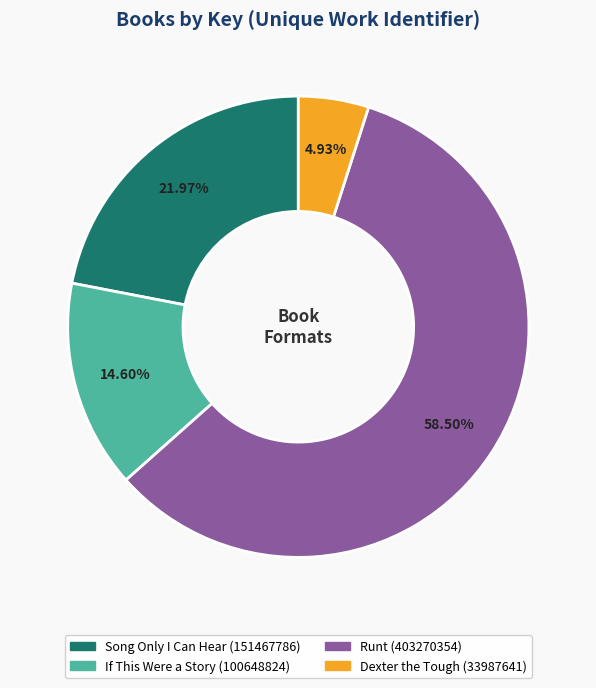

Which slice is the smallest?

Dexter the Tough